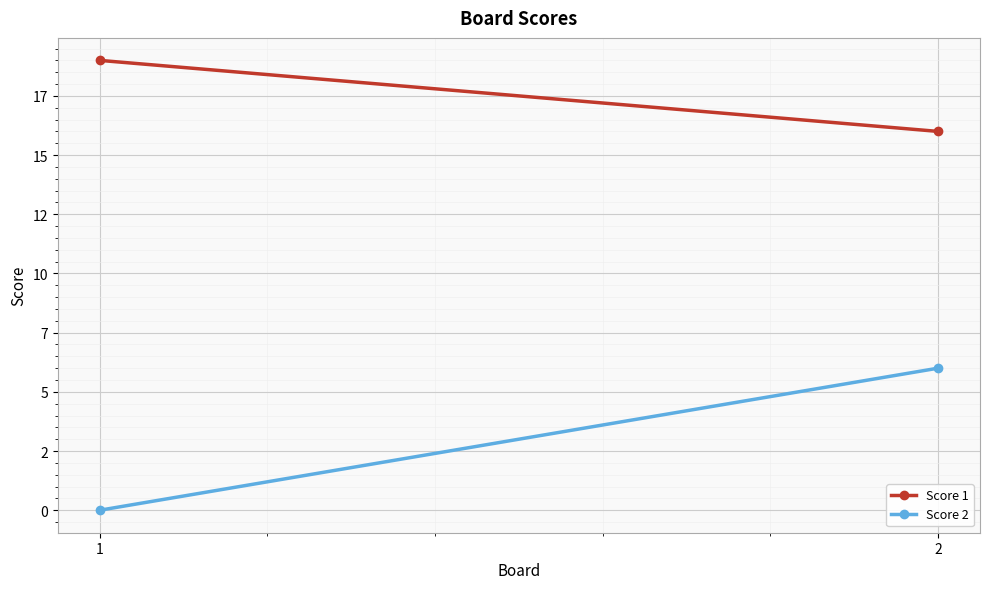

What is the minimum value for Score 1?

16